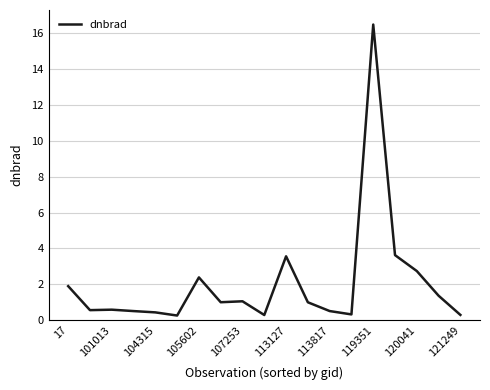

What is the greatest value displayed?

16.5